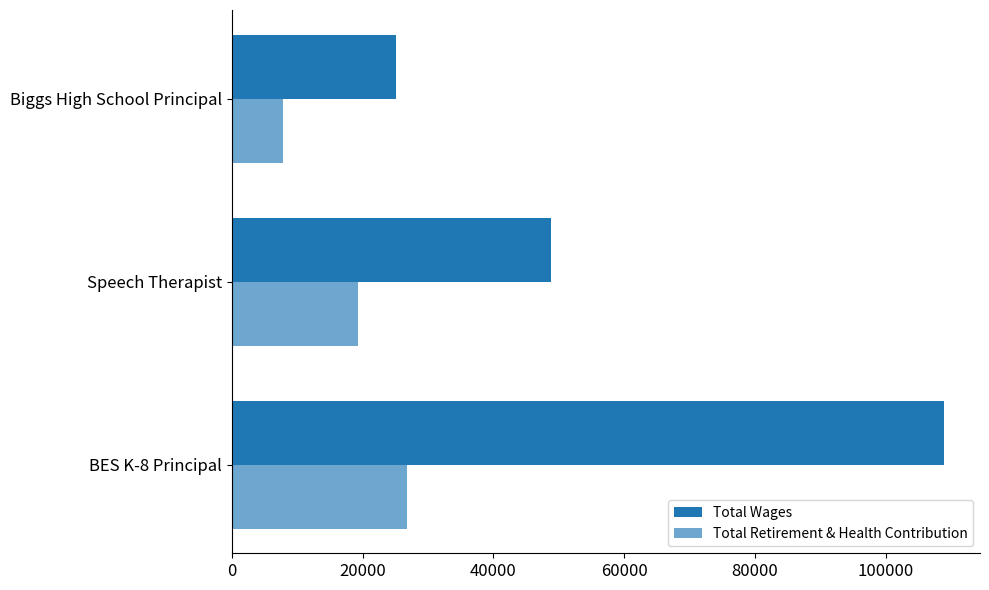

What is the difference between the maximum and second lowest values in the Total Wages series?

60117